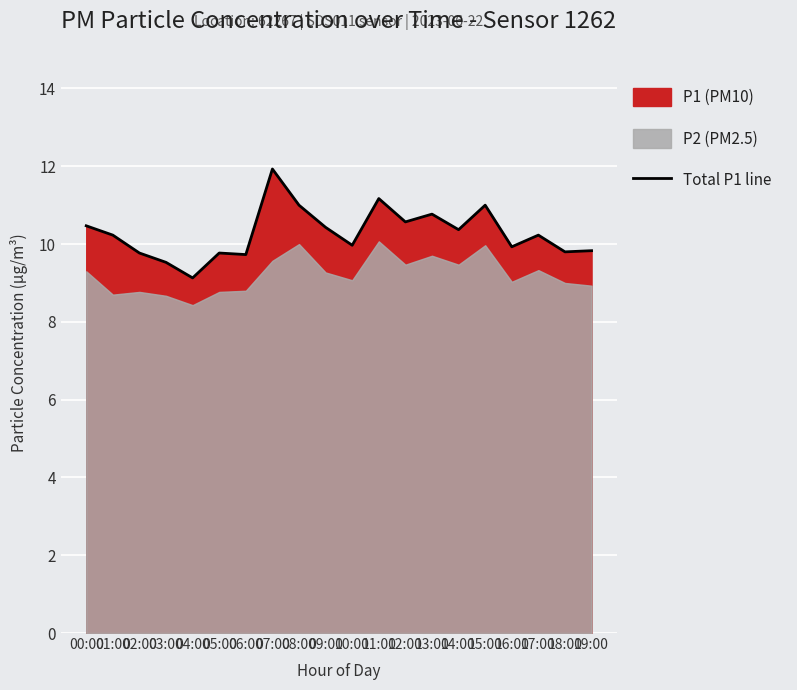

Which category has the lowest value across all series?

04:00